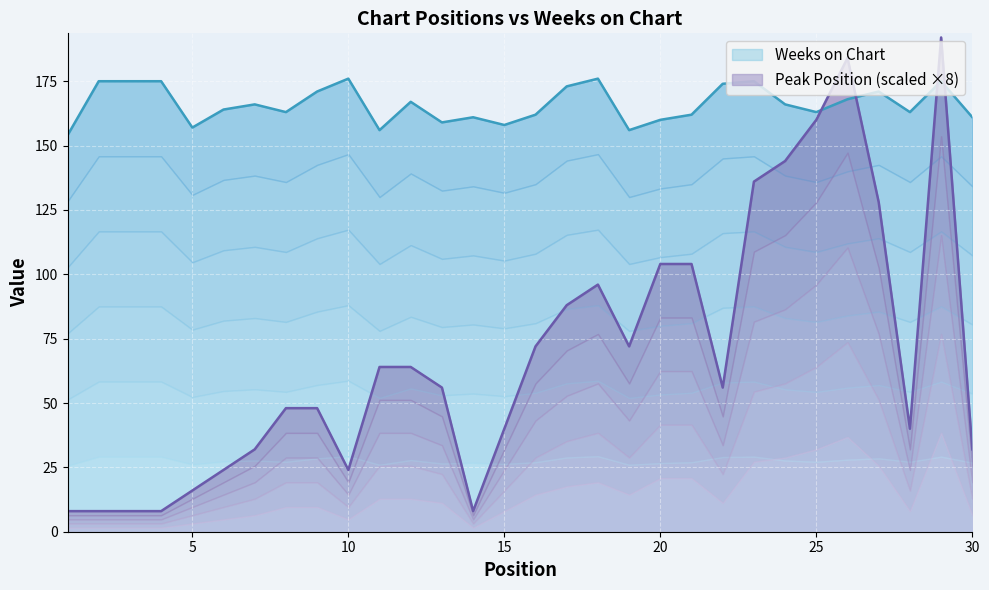

Which label corresponds to the largest value in the chart?

29